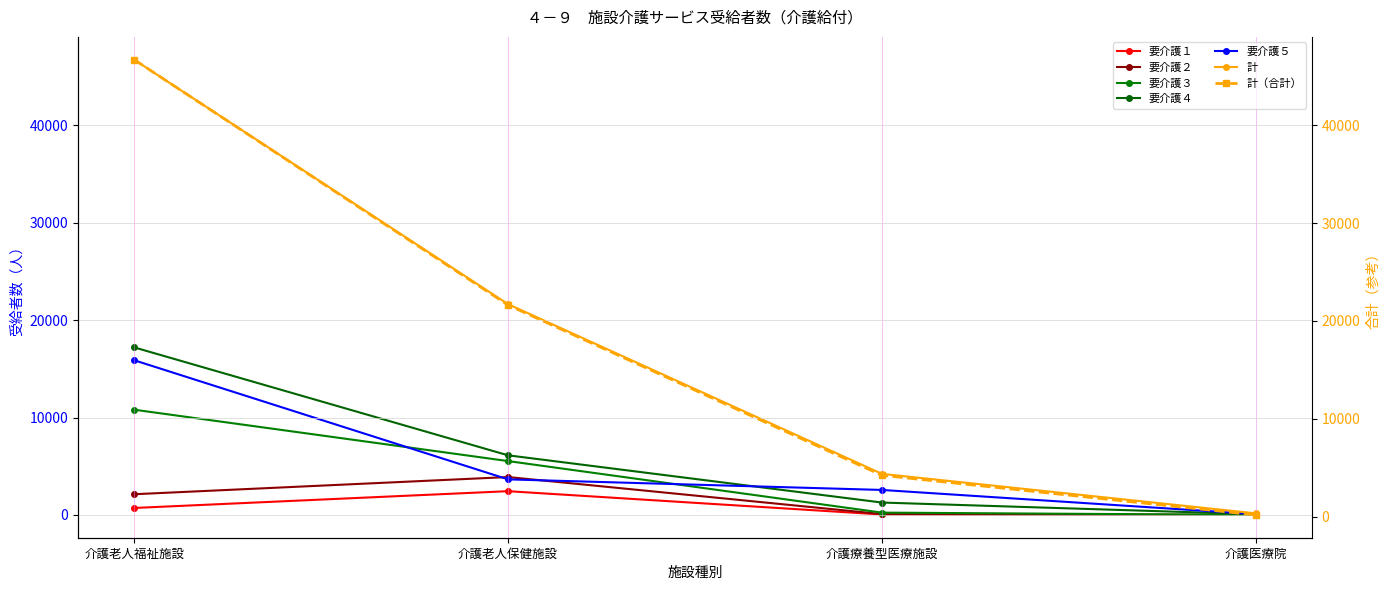

What is the difference between the second highest and minimum values in the 要介護３ series?

5525